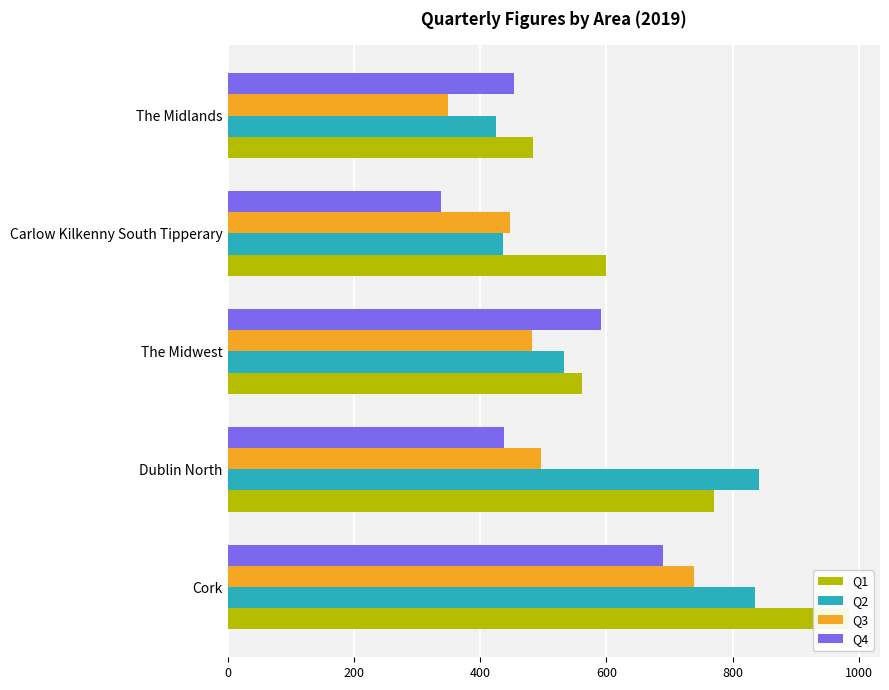

Reading right to left, list all the values displayed in this chart.

Q1: 483	599	562	771	984
Q2: 425	436	532	841	836
Q3: 349	447	482	496	739
Q4: 454	338	591	437	690